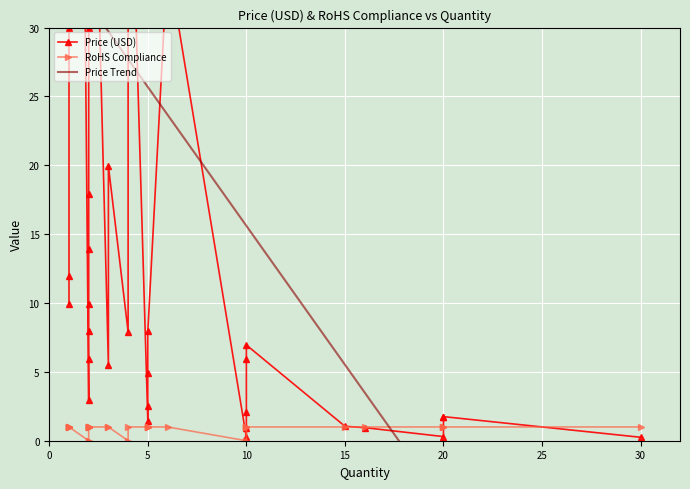

What is the maximum value for Price (USD)?

159.9